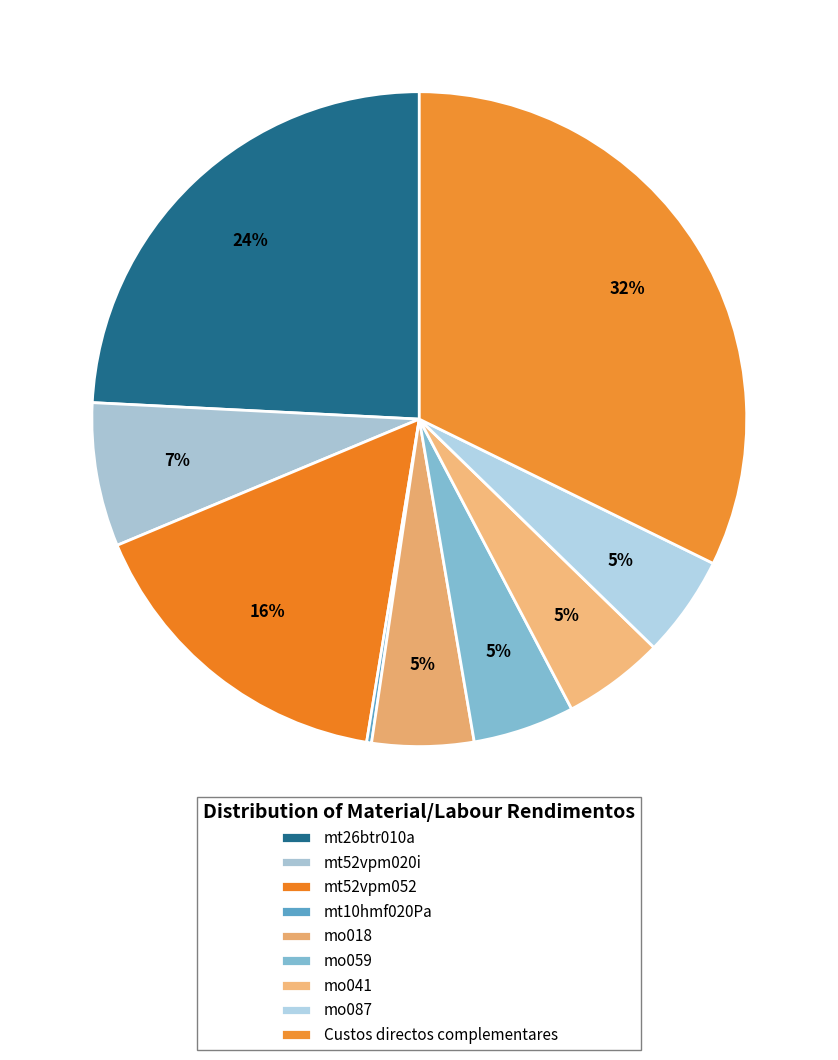

Approximately how many times larger is the value at mt52vpm052 compared to mt26btr010a?

0.7